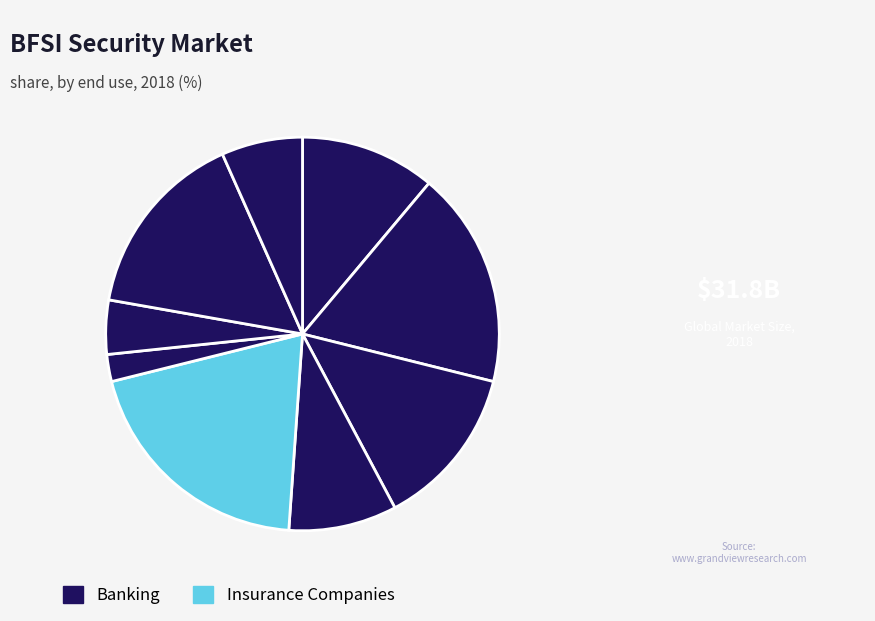

How many segments does this pie chart have?

9